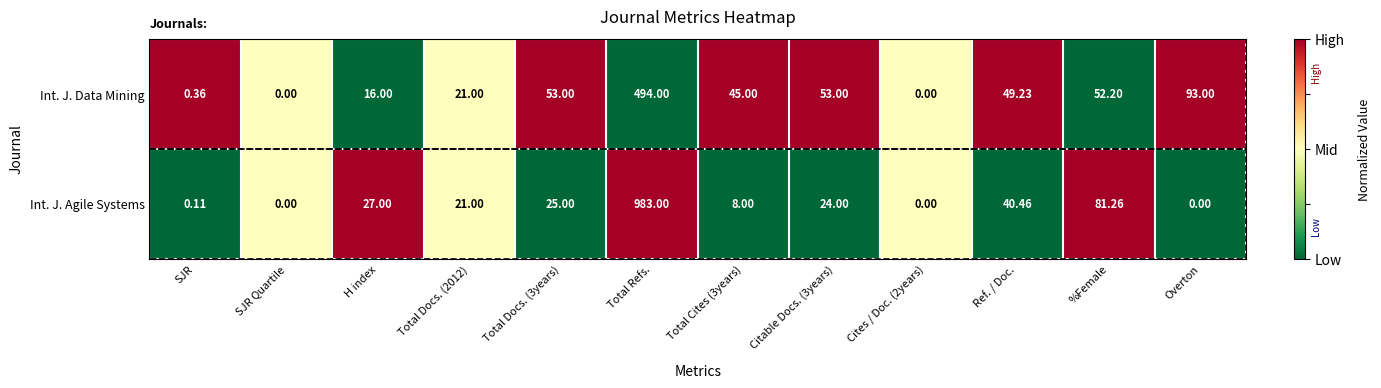

Between SJR and Cites / Doc. (2years), which series saw the biggest shift?

Int. J. Data Mining